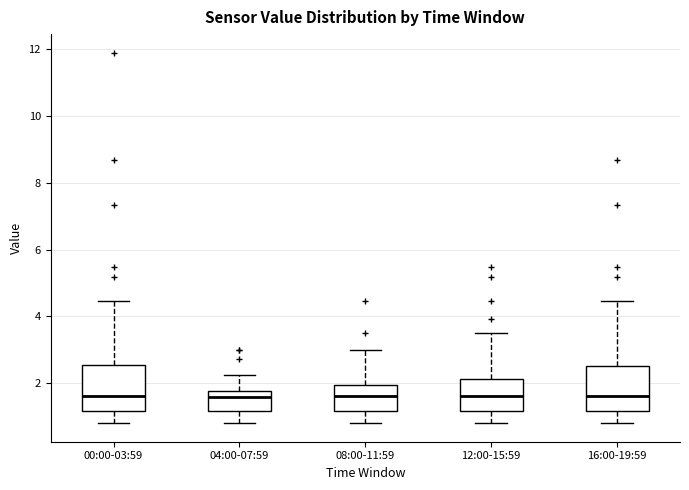

Where does the upper whisker of the box for 16:00-19:59 end on the y-axis? The values are not printed on the chart, so give them approximately, as read against the axis.

4.4